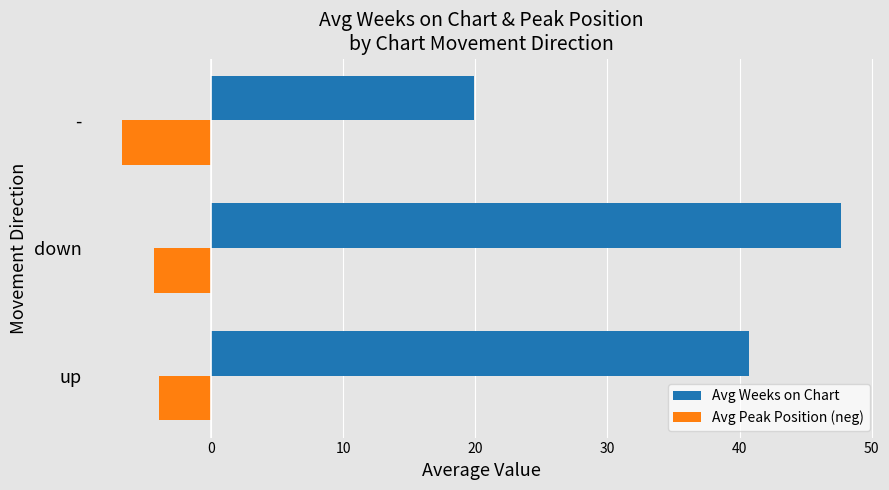

What are all the series names shown in the legend?

Avg Weeks on Chart, Avg Peak Position (neg)